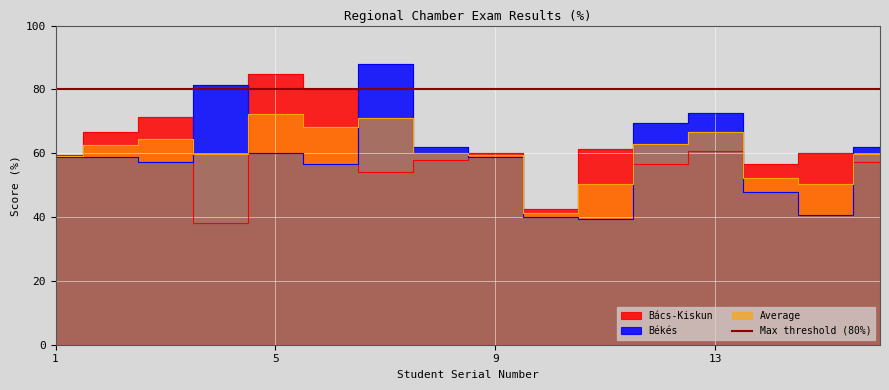

List the labels in order of Bács-Kiskun value, largest first.

5, 6, 3, 2, 11, 13, 9, 15, 1, 8, 16, 12, 14, 7, 10, 4